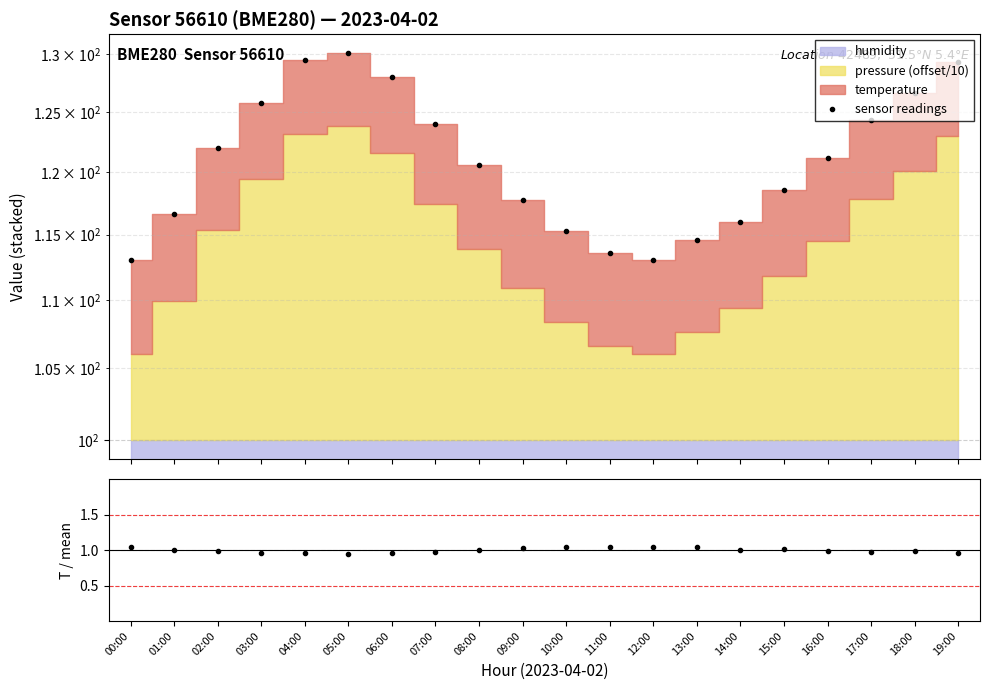

At how many categories does at least one series exceed 34?

20